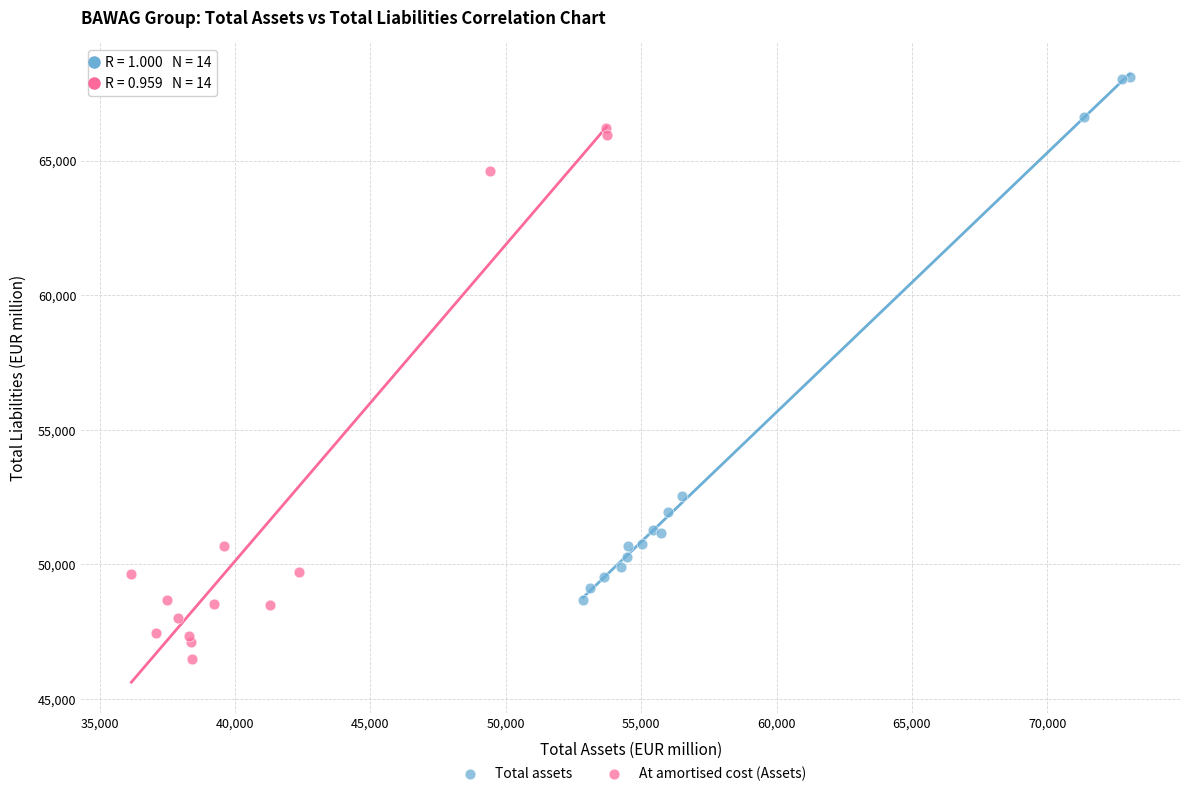

What are all the series names shown in the legend?

Total assets, At amortised cost (Assets)